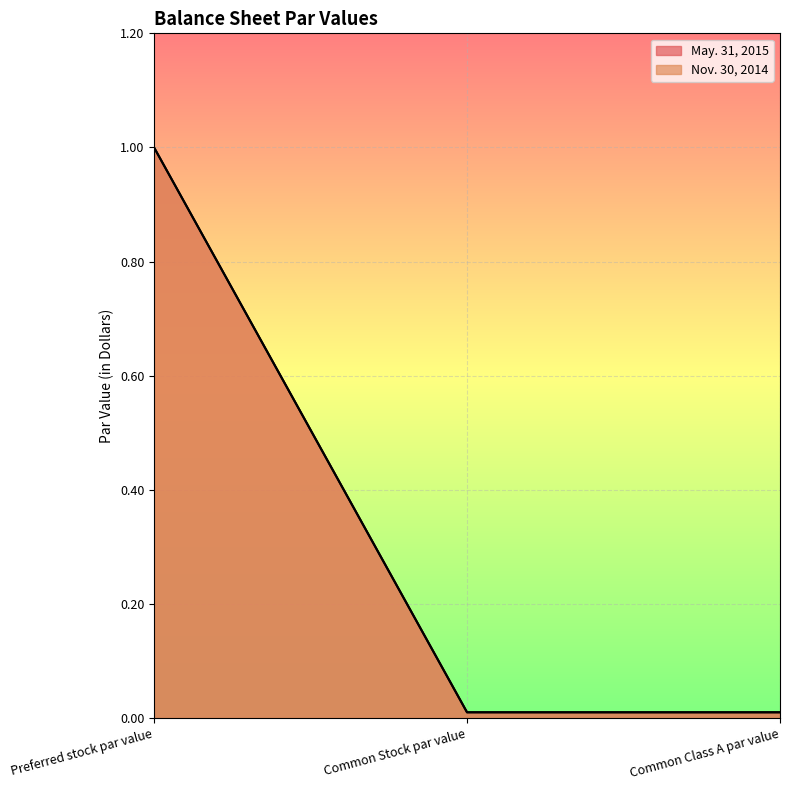

What is the label of the 1st point from the right?

Common Class A par value